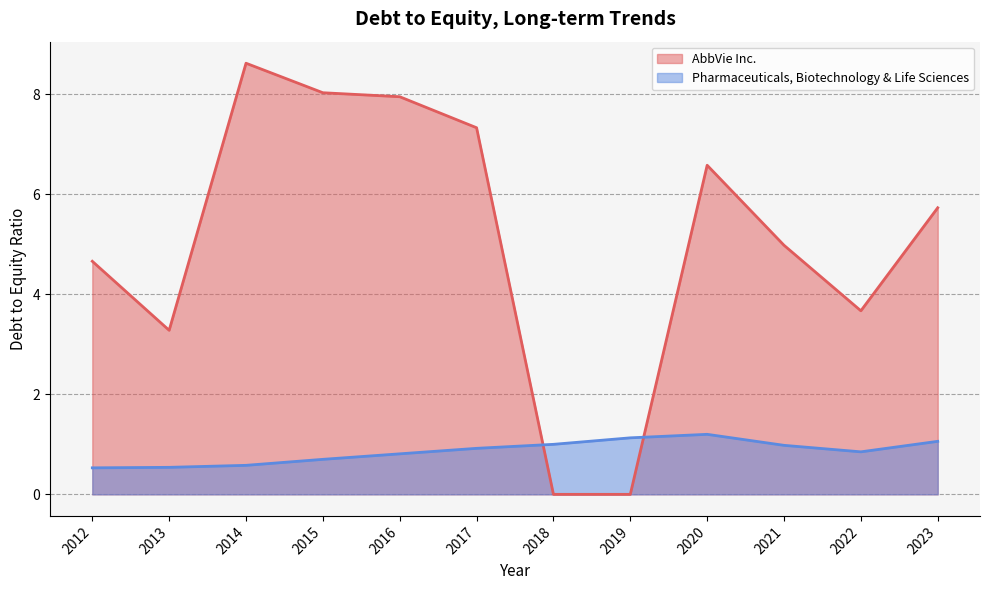

True or false: AbbVie Inc. has a value of 5.1 at 2017.

False